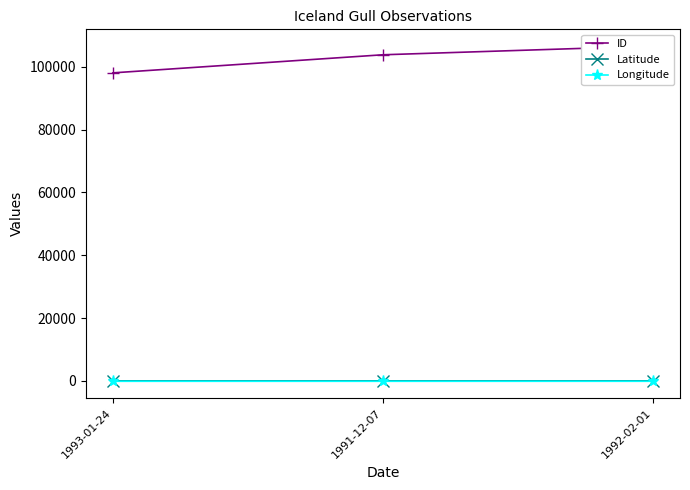

What position from the right is 1993-01-24?

3